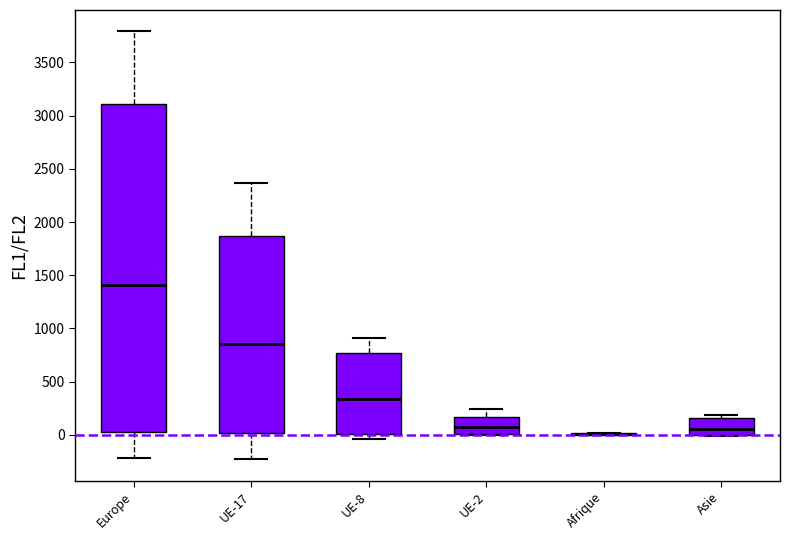

Reading left to right, transcribe this box plot: for each box, give where its median line is, the range the box spans, and where its two whiskers end, as read against the y-axis. The values are not printed on the chart, so give them approximately, as read against the axis.

Europe: median 1400, box 50 to 3100, whiskers -200 to 3800
UE-17: median 850, box 0 to 1850, whiskers -250 to 2350
UE-8: median 350, box 0 to 750, whiskers -50 to 900
UE-2: median 100, box 0 to 150, whiskers 0 to 250
Afrique: box collapsed to a line at 0, whiskers 0 to 0
Asie: median 50, box 0 to 150, whiskers 0 (just below the box's lower edge) to 200